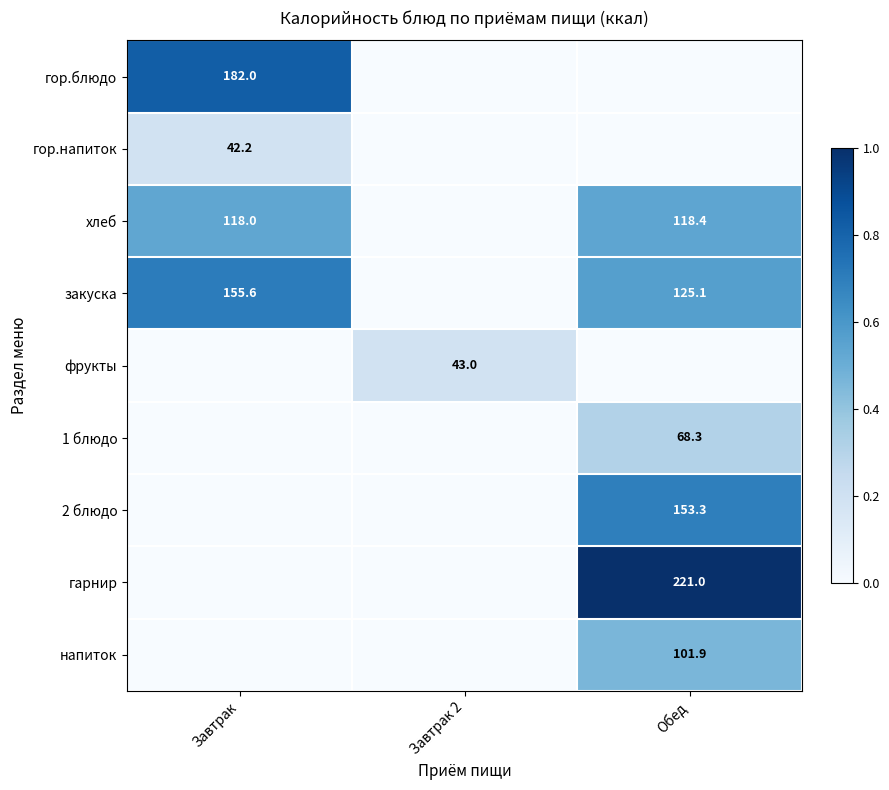

The 2 блюдо series shows 153.3 at Обед. True or false?

True